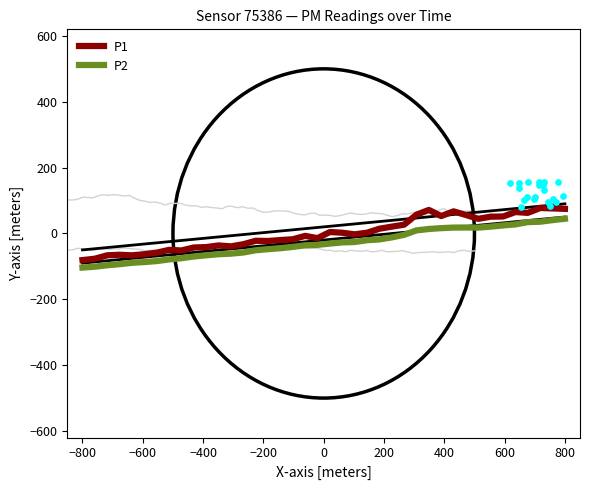

Which series has the largest total across all categories?

P1